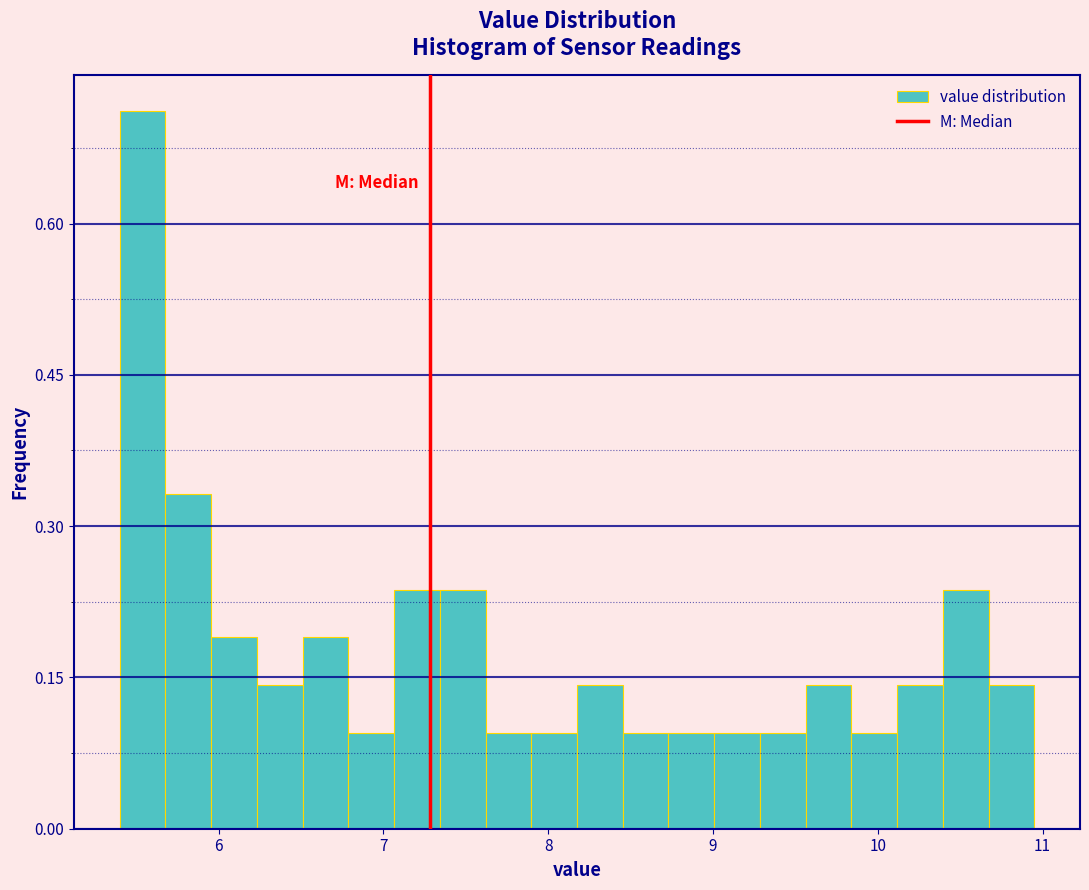

Read against the x-axis, roughly where is the centre of the tallest bar?

5.5